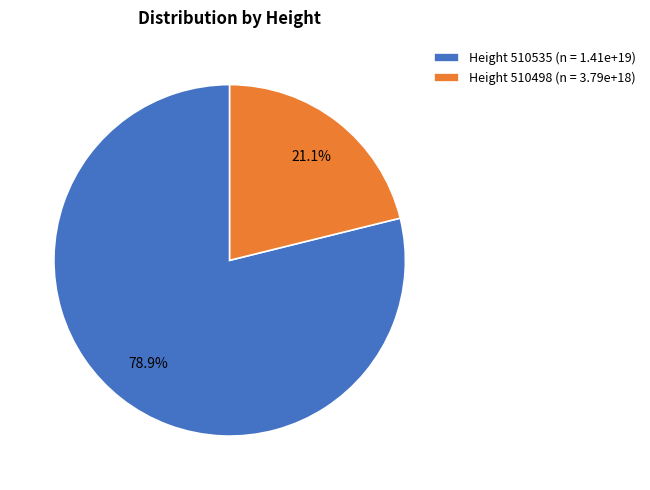

Rank the categories by value from lowest to highest.

Height 510498 (n = 3.79e+18), Height 510535 (n = 1.41e+19)